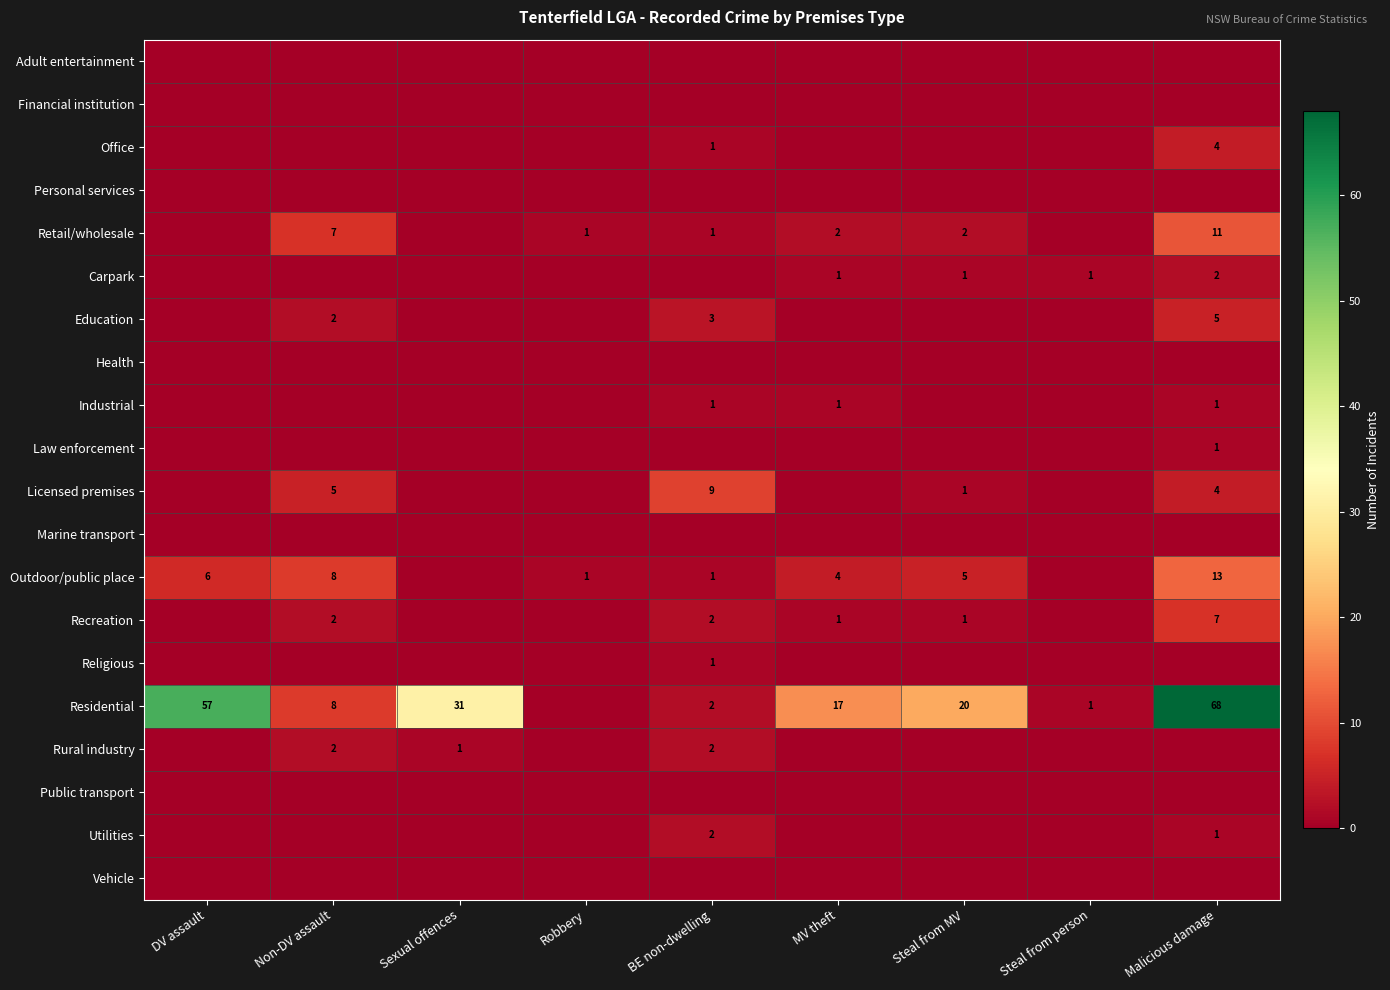

Is it true that Licensed premises equals 2 at Steal from MV?

False